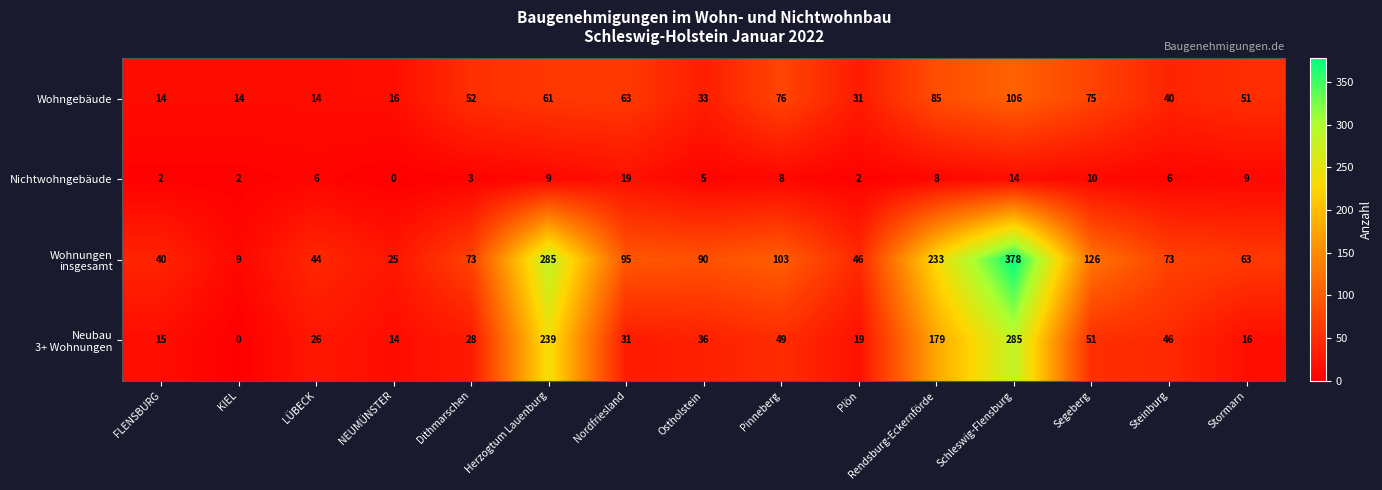

The Nichtwohngebäude series shows 6 at LÜBECK. True or false?

True